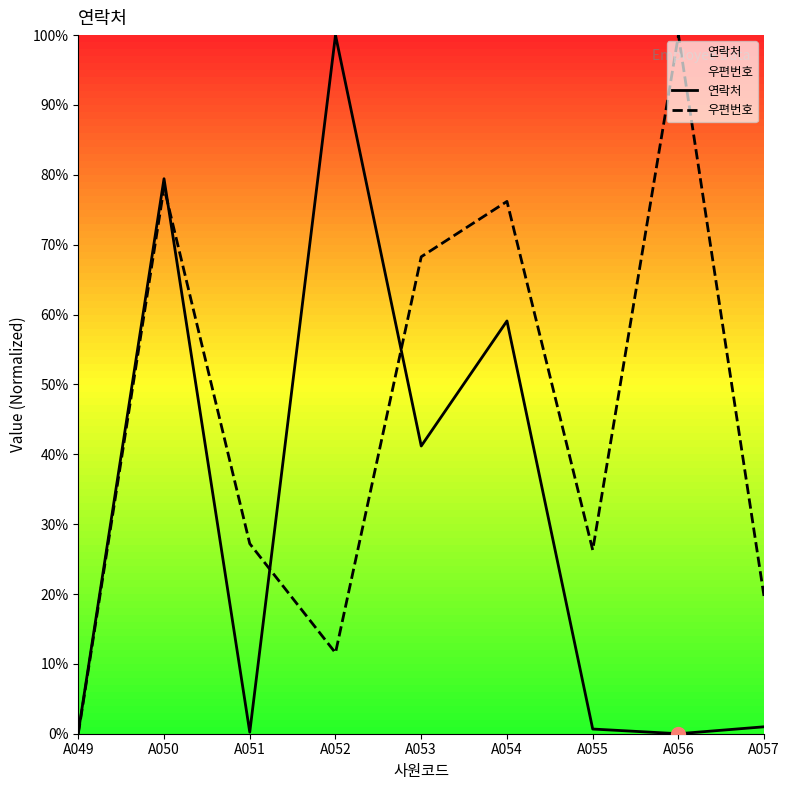

Rank the series by their maximum value, from highest to lowest.

연락처, 우편번호